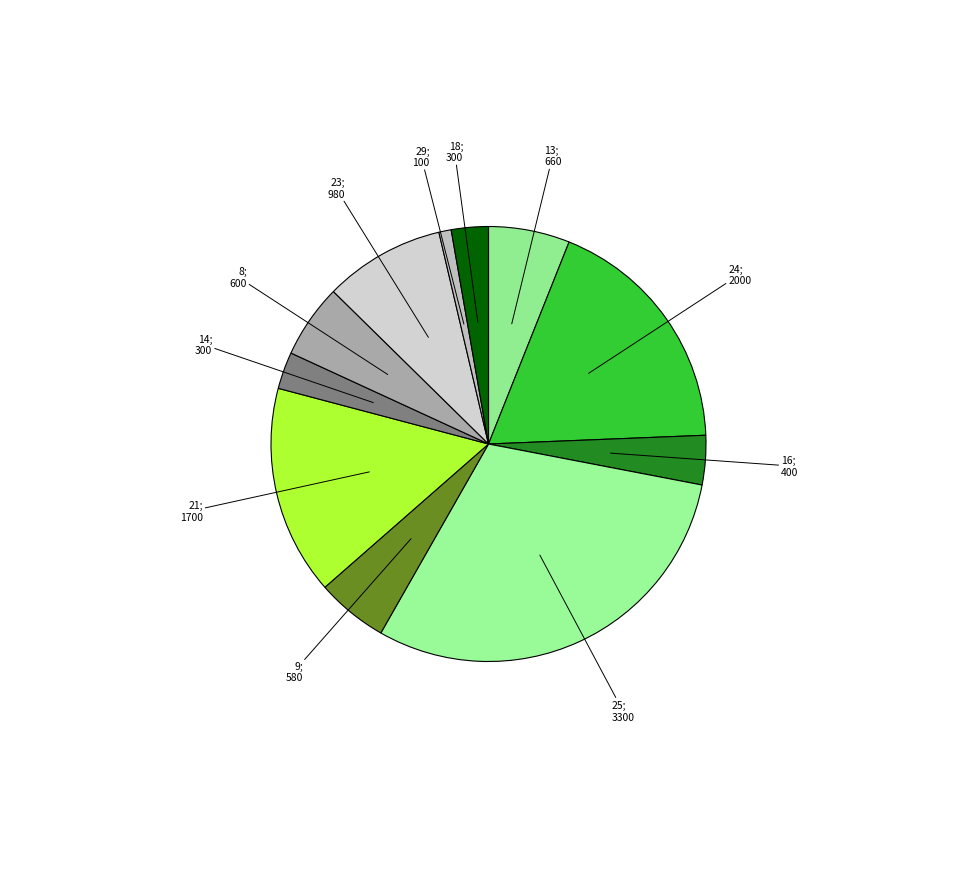

To the nearest percent, what is the difference between the largest and smallest slice percentages?

29%